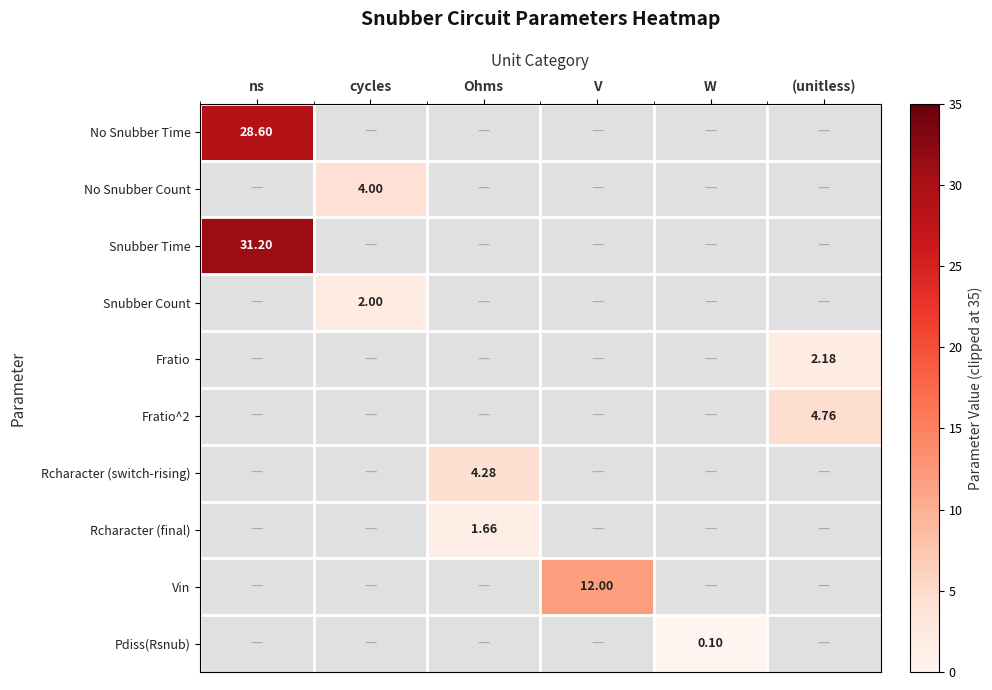

How many distinct data groups are displayed?

10